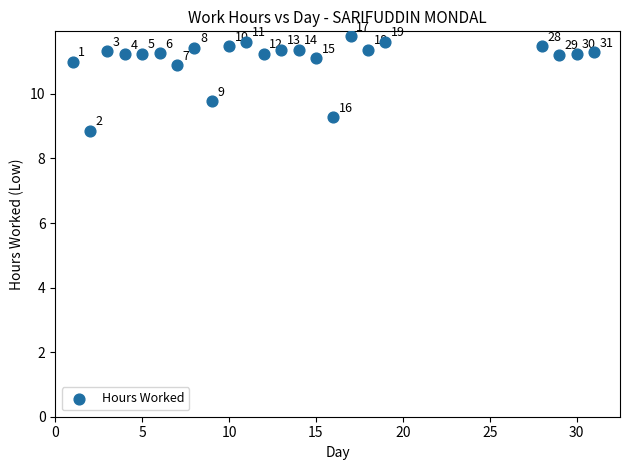

What is the range of X values (max minus min)?

30.0